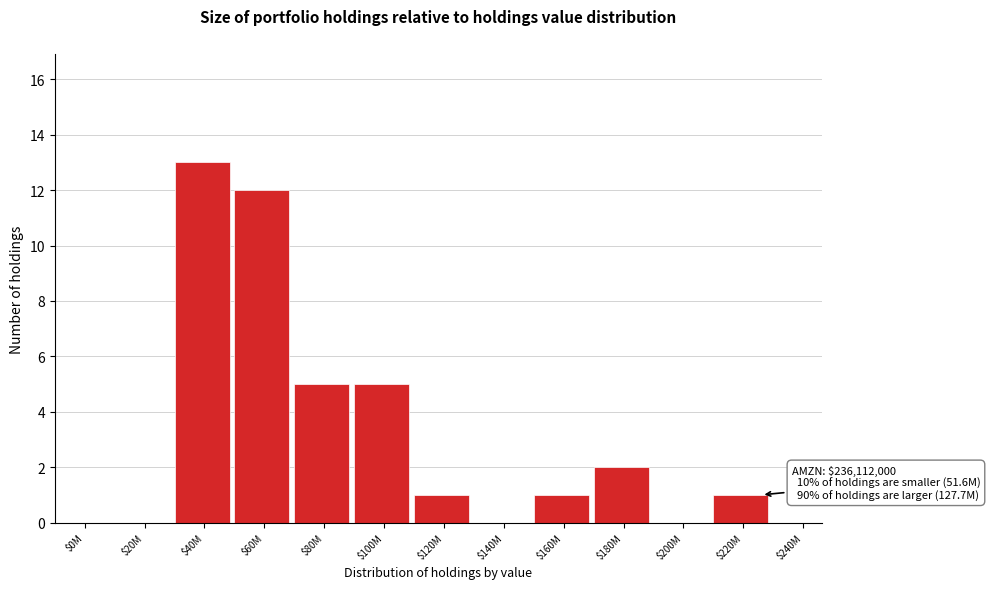

What is the maximum value shown in the chart?

13